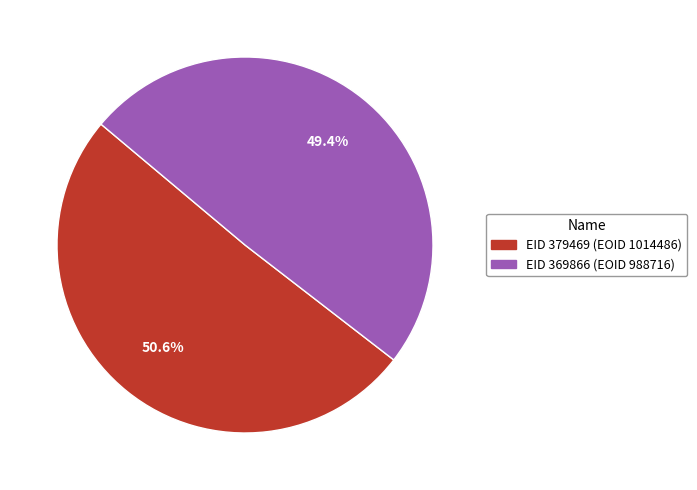

Is there a majority slice in this chart?

Yes